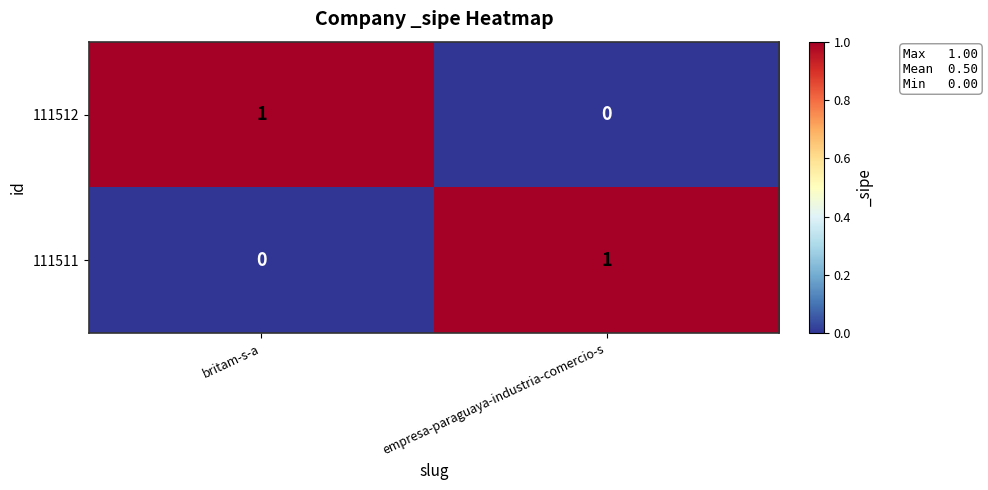

At which label does 111512 reach its minimum?

empresa-paraguaya-industria-comercio-s